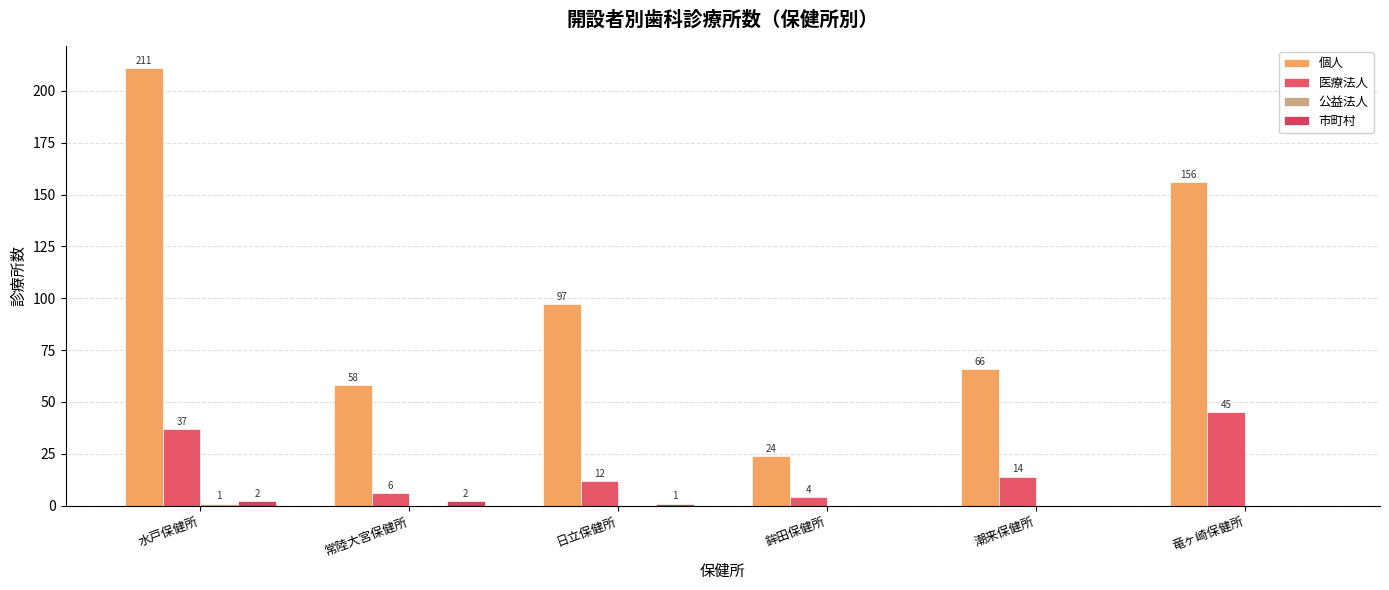

How many series are shown in this chart?

4